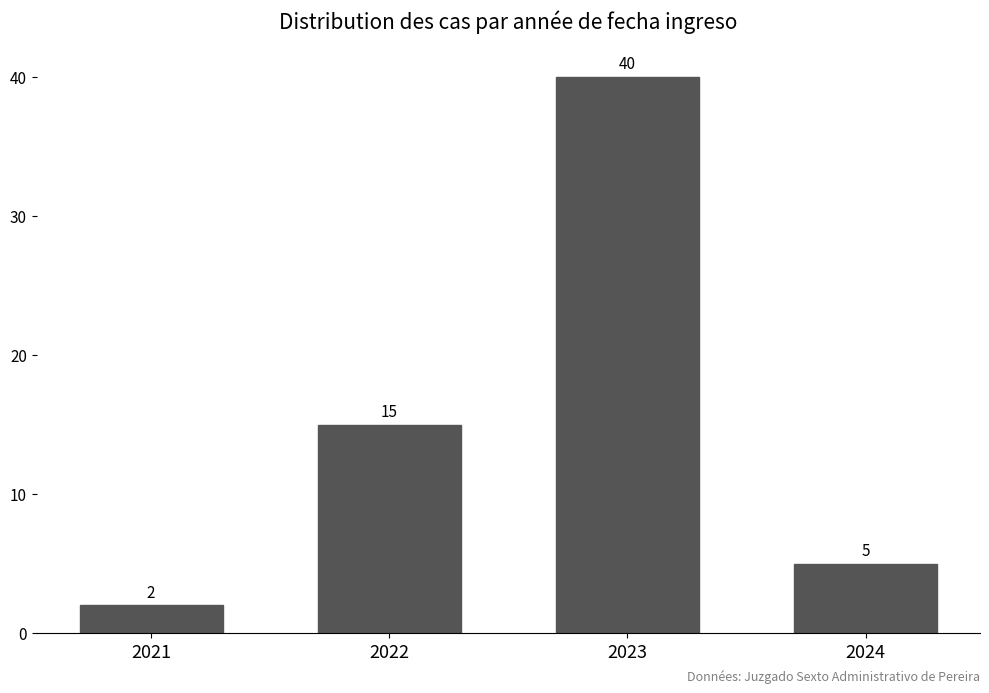

Reading left to right, extract all data points from this chart.

2021=2	2022=15	2023=40	2024=5